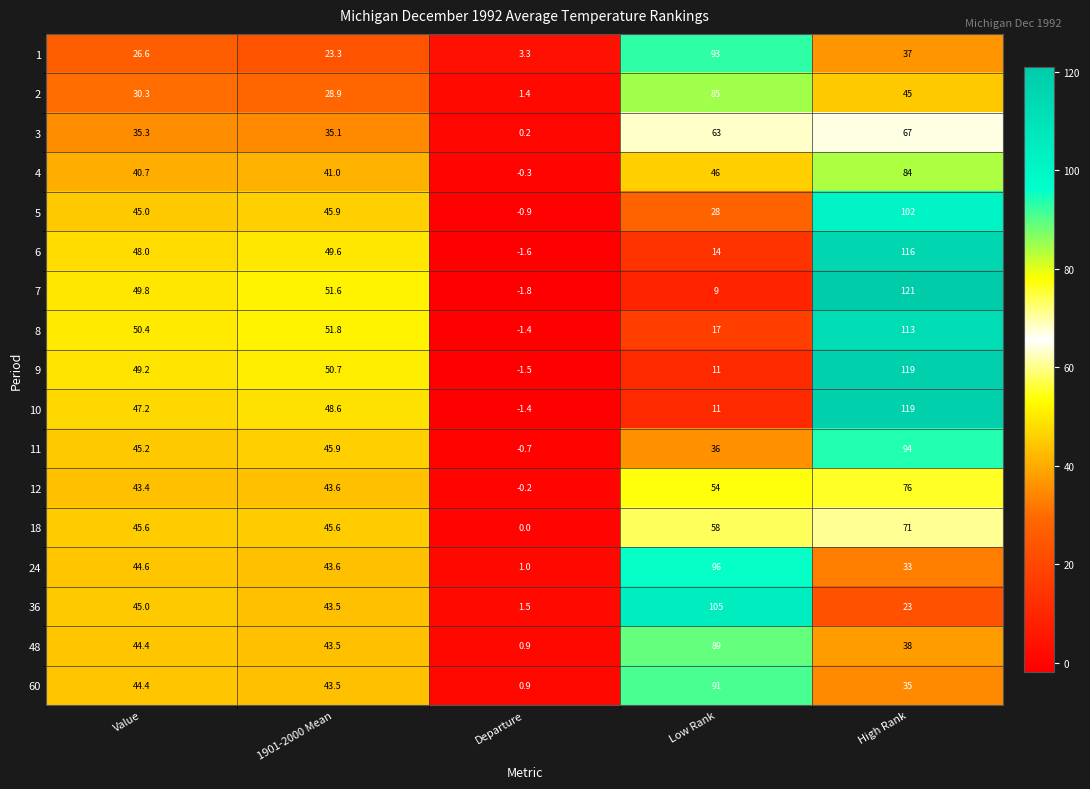

What is the minimum value shown in the chart?

-1.8